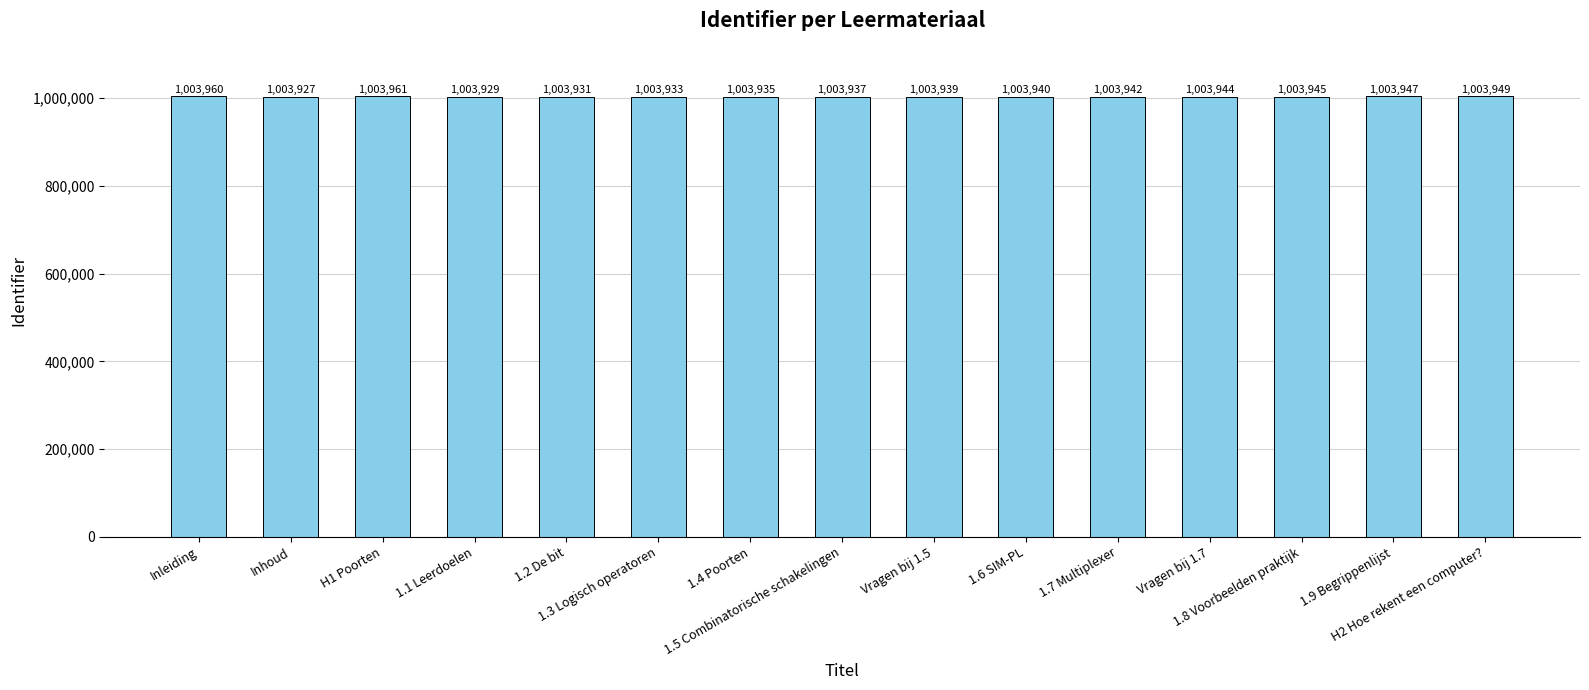

List the labels in order of value, smallest first.

Inhoud, 1.1 Leerdoelen, 1.2 De bit, 1.3 Logisch operatoren, 1.4 Poorten, 1.5 Combinatorische schakelingen, Vragen bij 1.5, 1.6 SIM-PL, 1.7 Multiplexer, Vragen bij 1.7, 1.8 Voorbeelden praktijk, 1.9 Begrippenlijst, H2 Hoe rekent een computer?, Inleiding, H1 Poorten